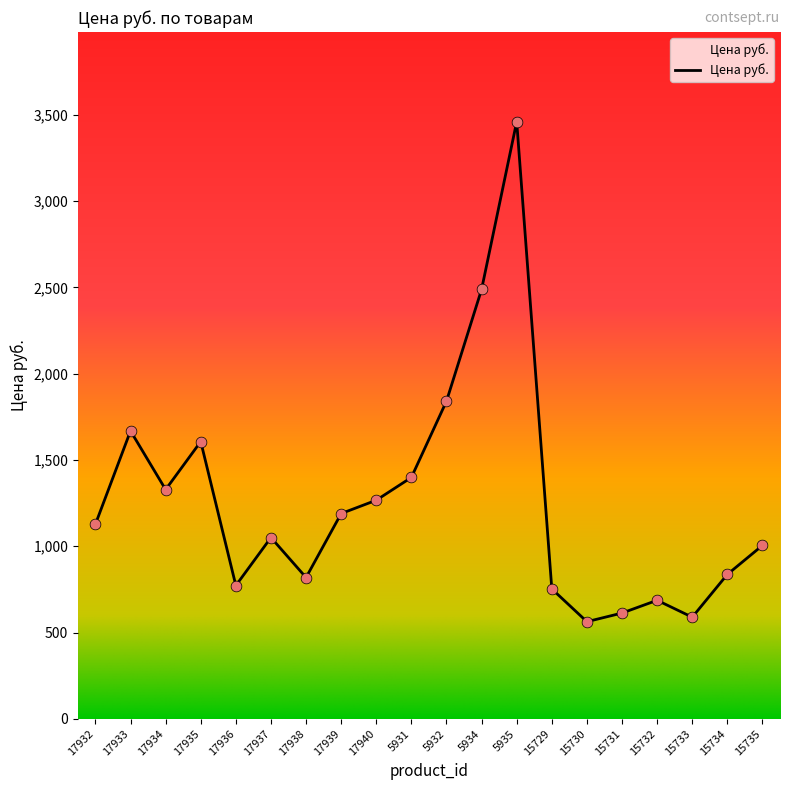

What is the change in value from 17939 to 5932?

+651.4